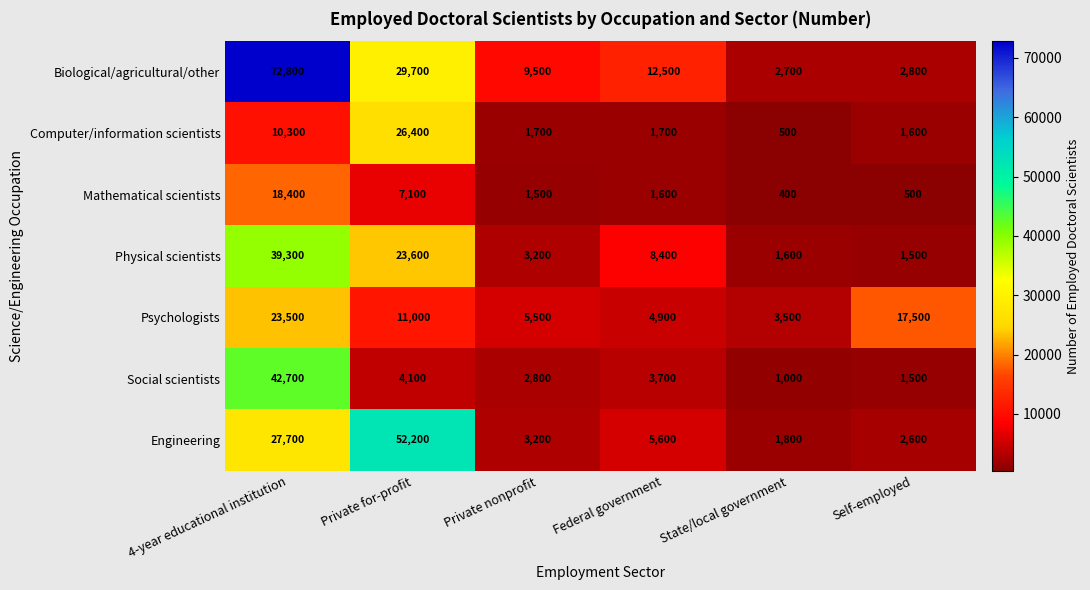

The Social scientists series shows 4100 at Private for-profit. True or false?

True